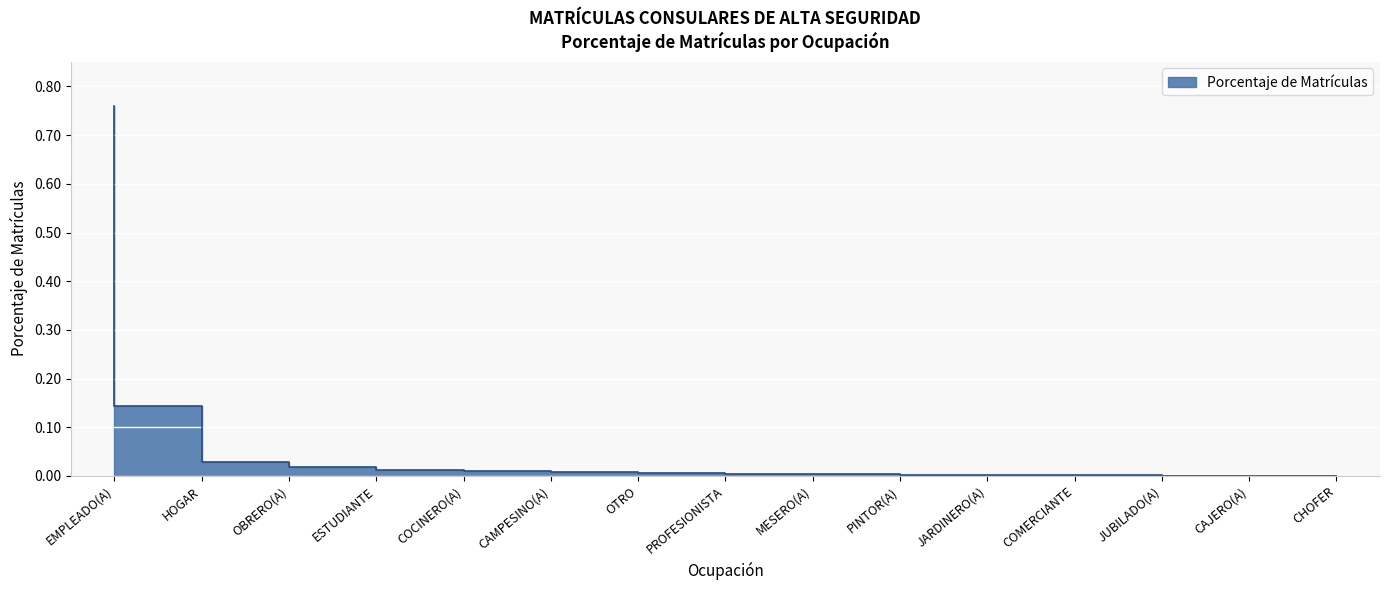

What is the label of the 13th point from the right?

OBRERO(A)